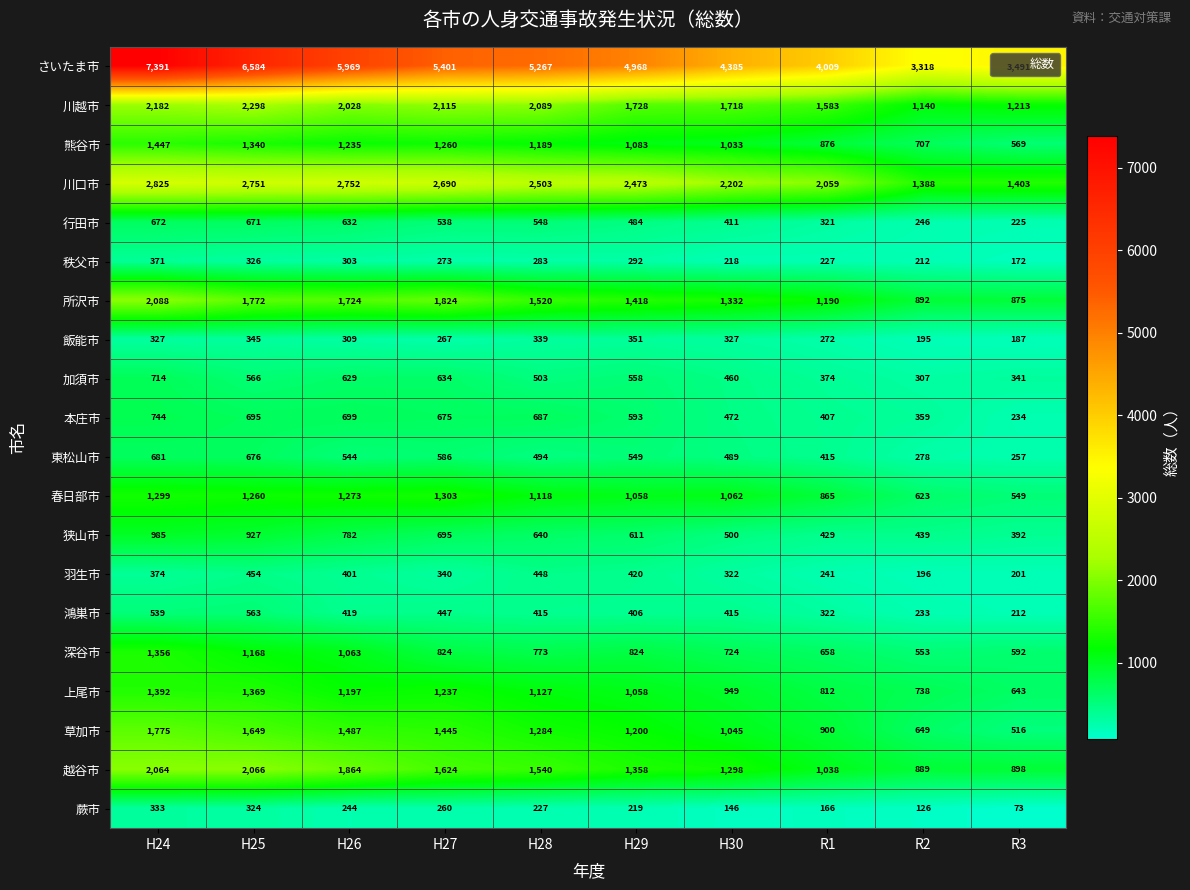

At which category is the sum across all series the highest?

H24